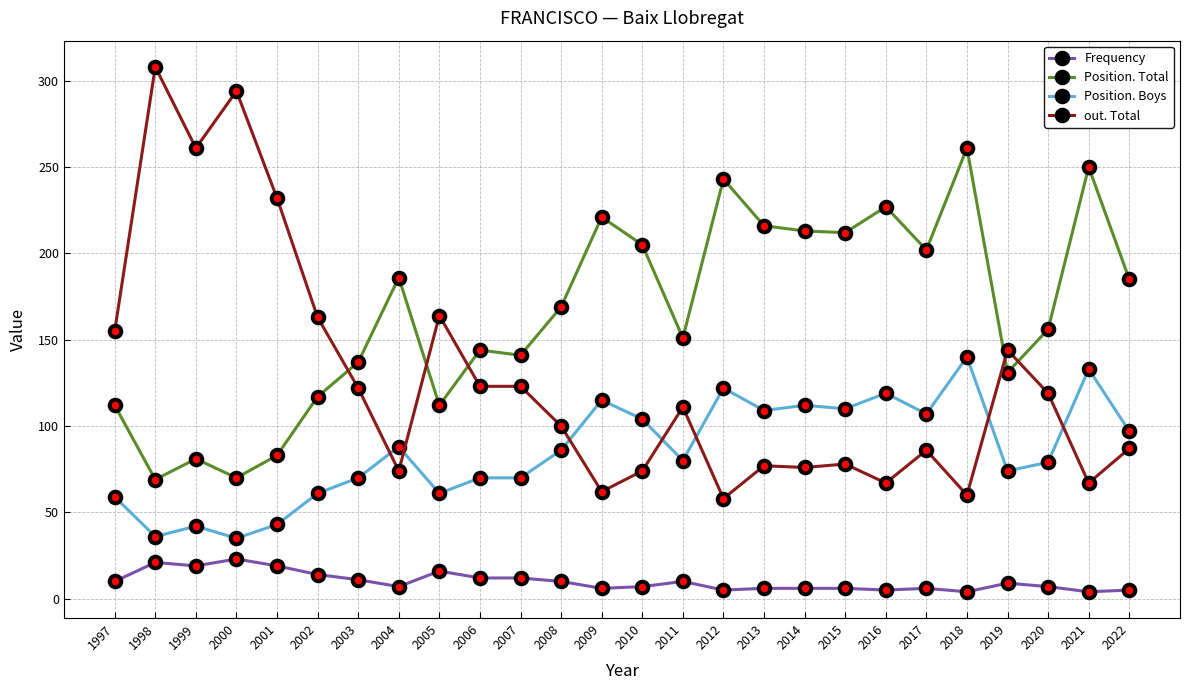

The value of Position. Total at 1997 is 112. True or false?

True